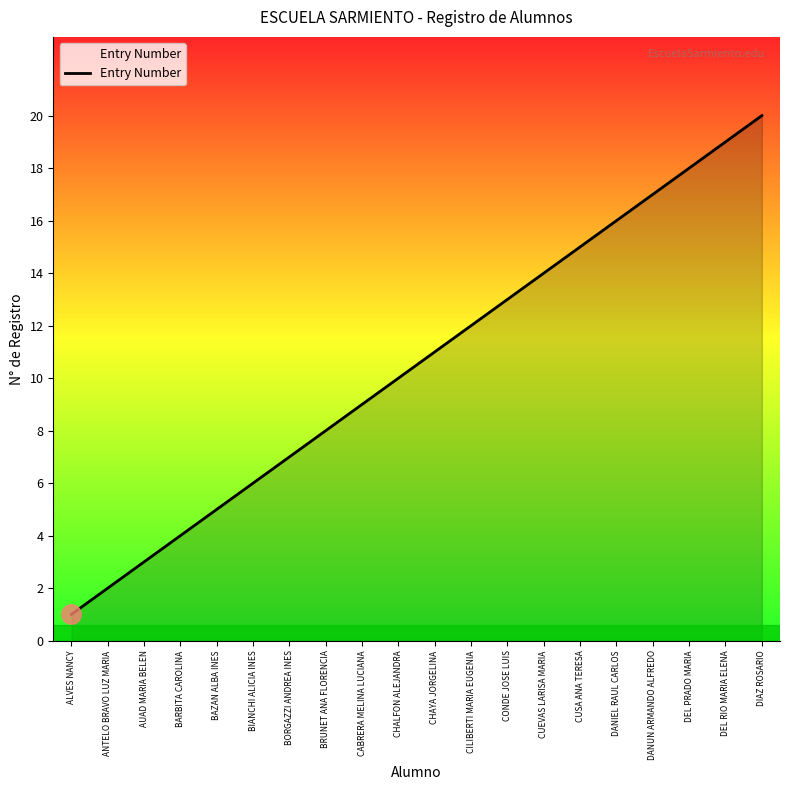

What is the difference between the second highest and minimum values?

18